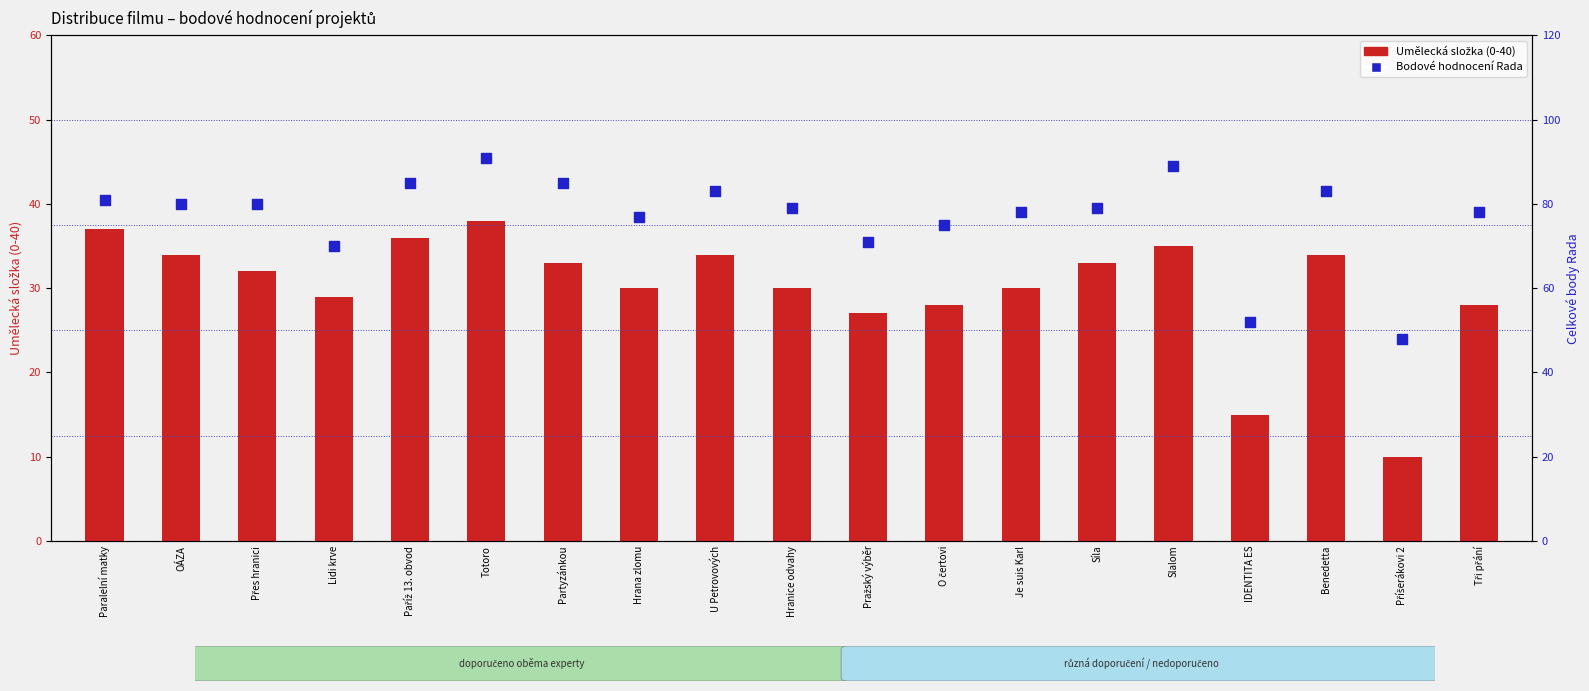

At which category is the sum across all series the highest?

Totoro